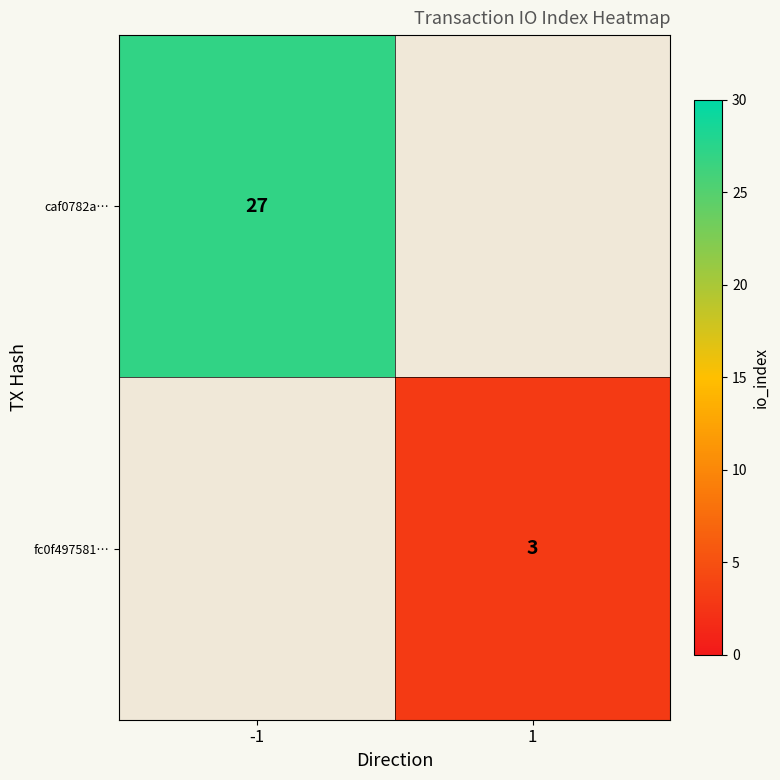

Is the value of fc0f497581… at 1 greater than the value of caf0782a… at -1?

No